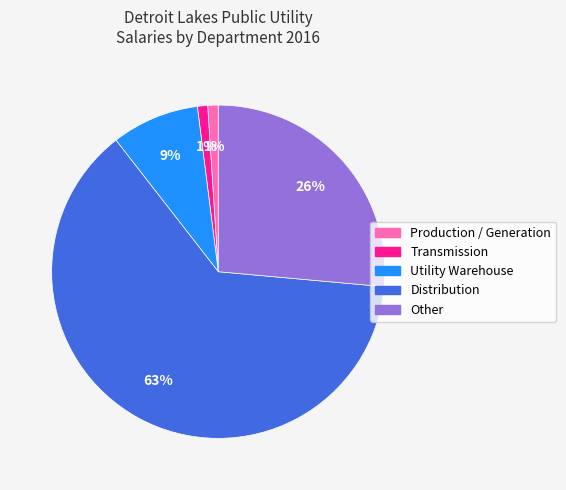

To the nearest percent, what percentage of the pie is Transmission?

1%